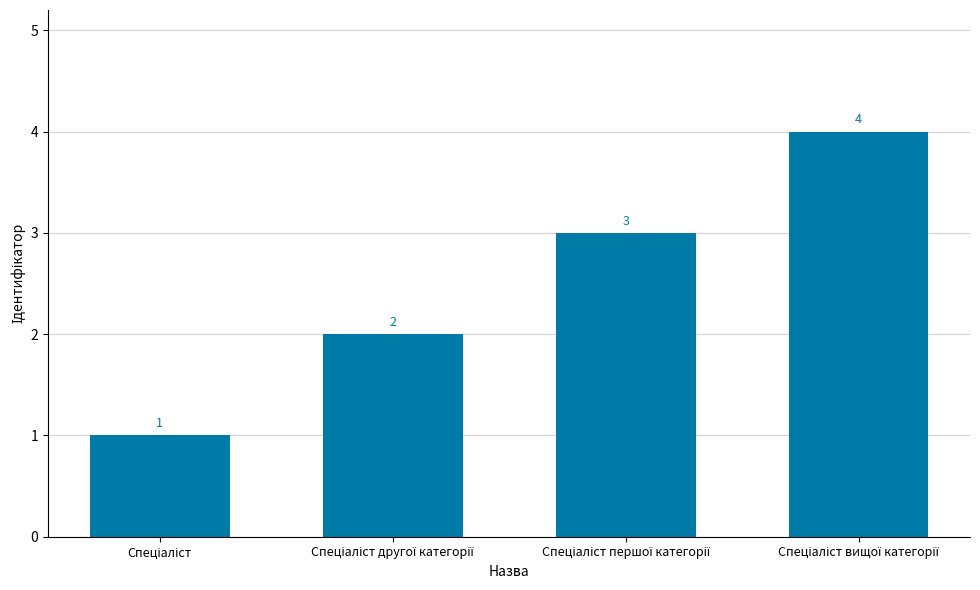

What is the minimum value shown in the chart?

1